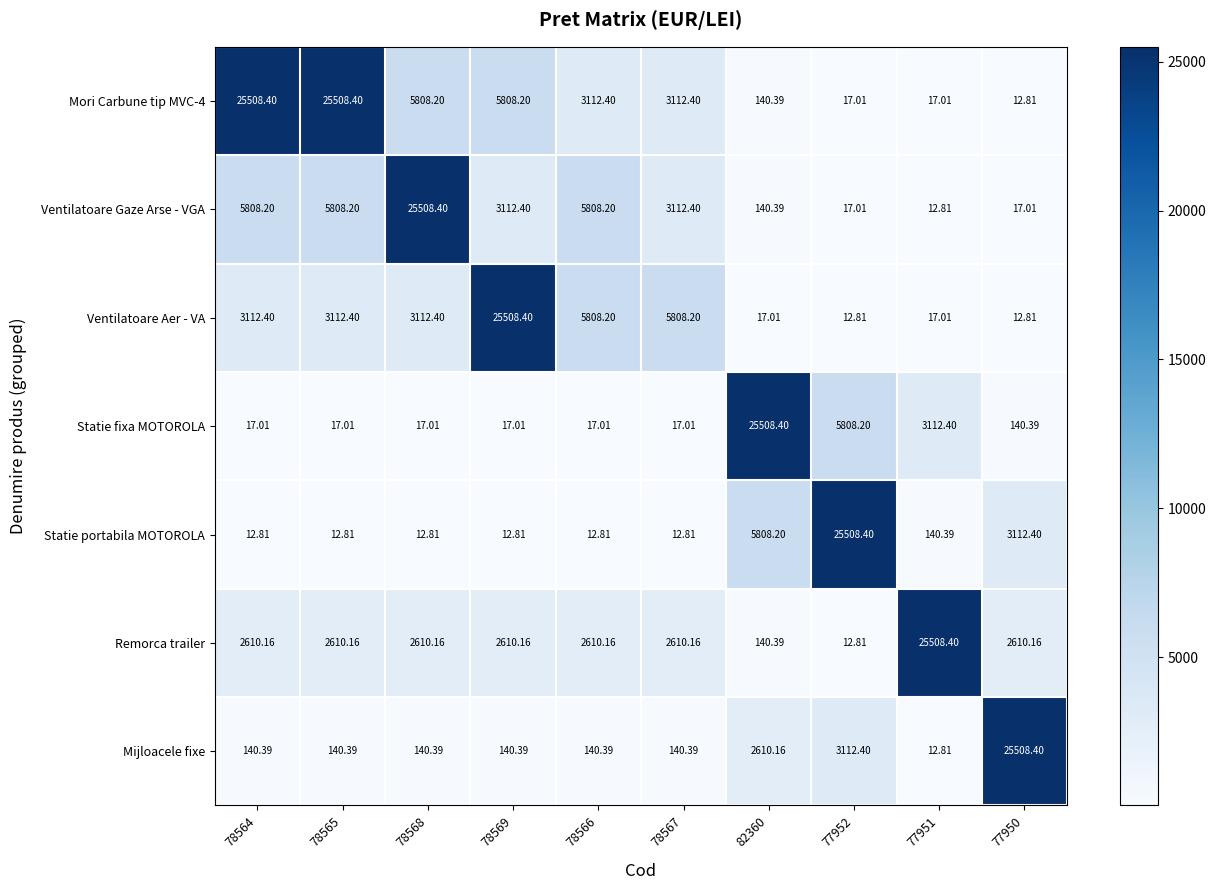

Between 78568 and 82360, which series saw the biggest shift?

Statie fixa MOTOROLA